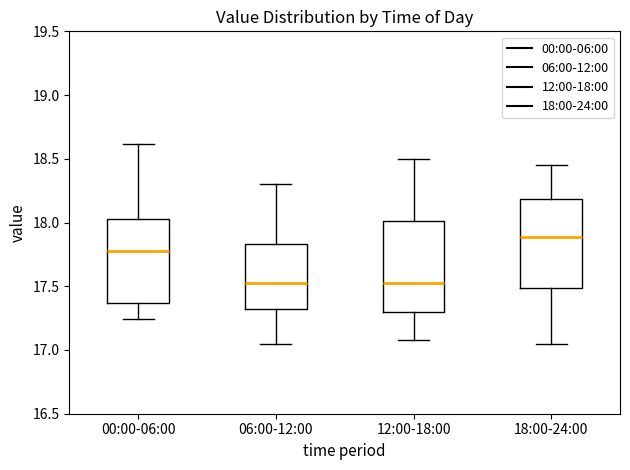

Where does the median line of the box for 06:00-12:00 sit on the y-axis? The values are not printed on the chart, so give them approximately, as read against the axis.

17.55